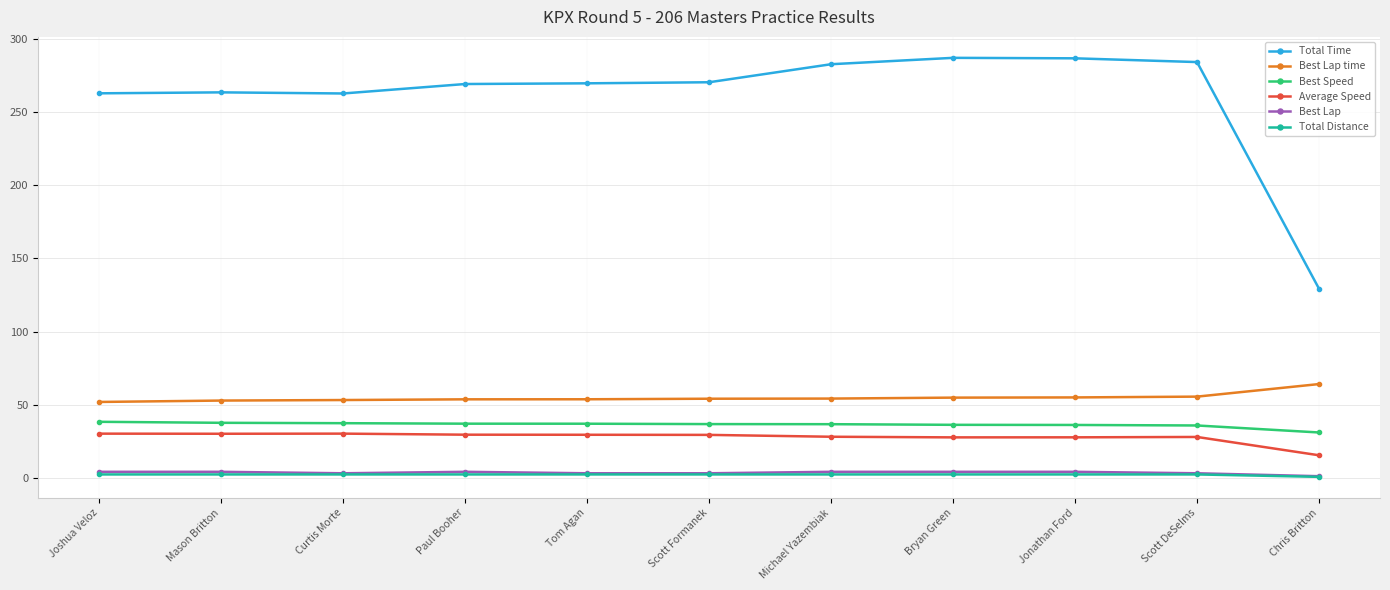

What is the label of the 1st point from the right?

Chris Britton